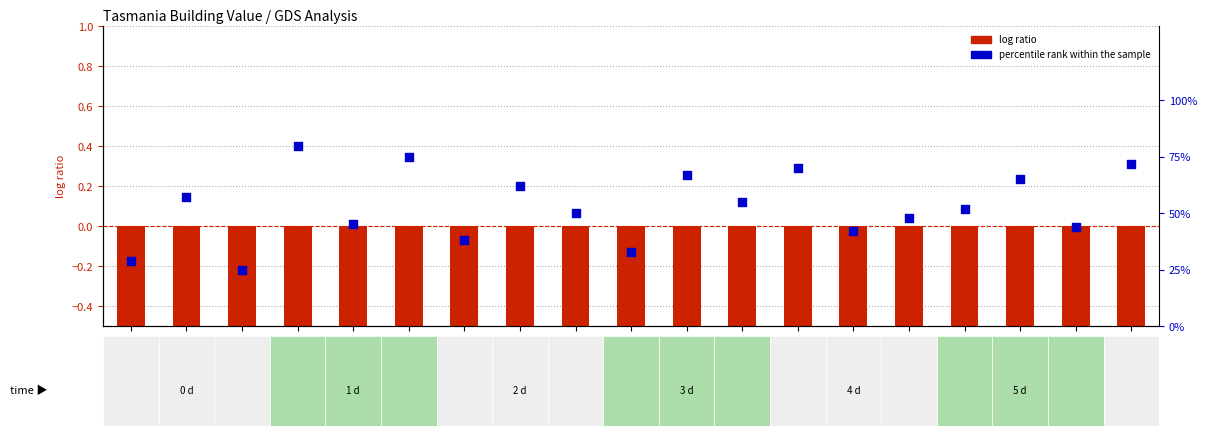

Is the value of percentile rank within the sample at 2002-01 greater than the value of log ratio at 2002-11?

Yes